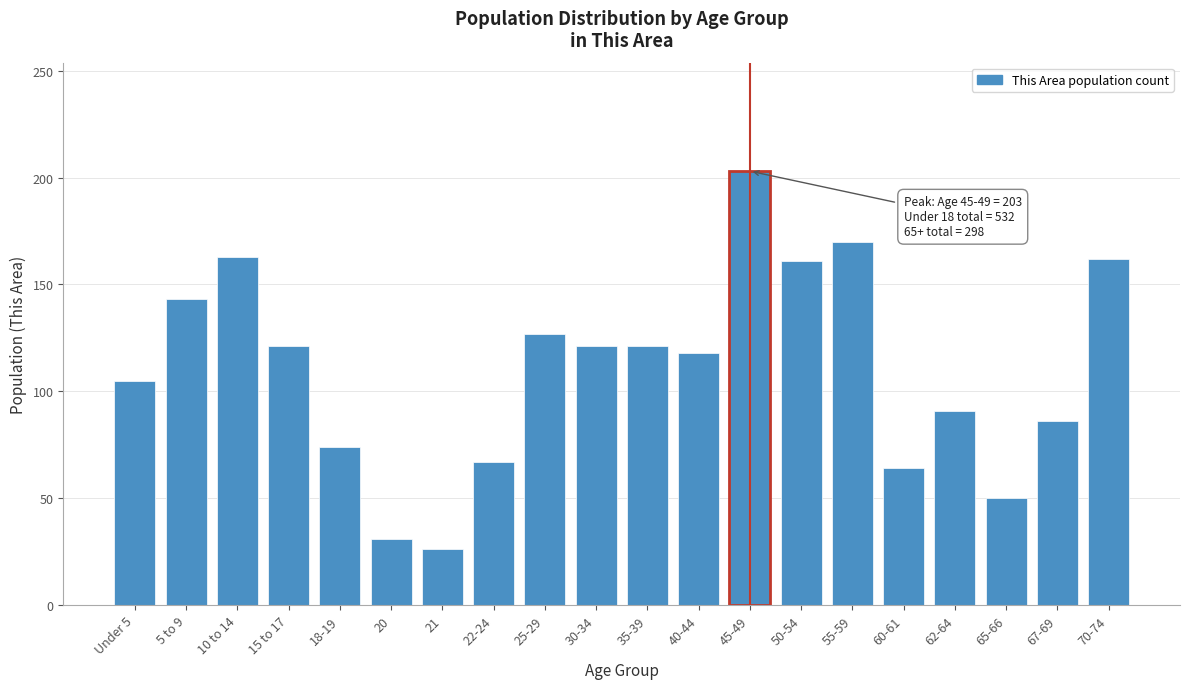

What is the average value?

110